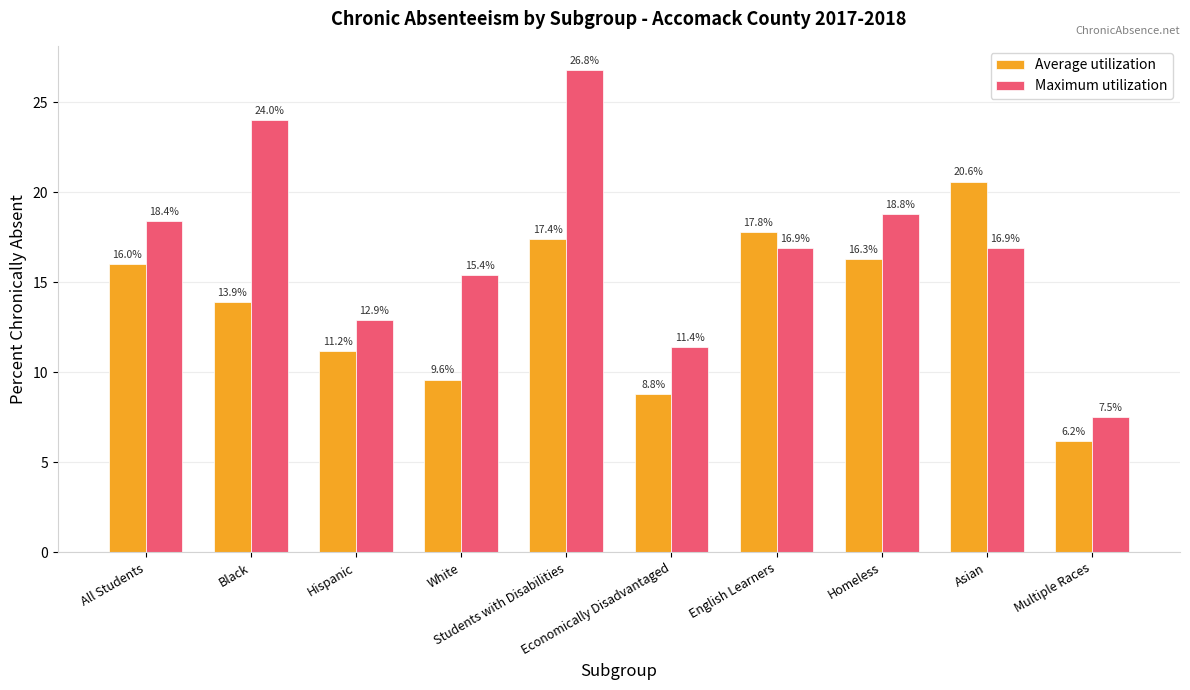

The Maximum utilization series shows 13.5 at Multiple Races. True or false?

False